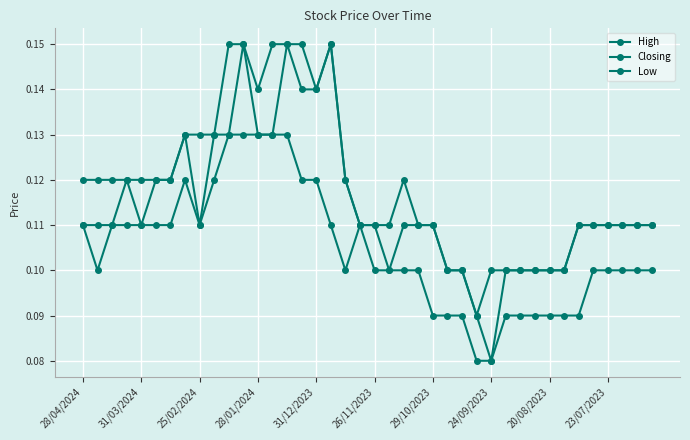

Where is High nearest to the value 0?

27